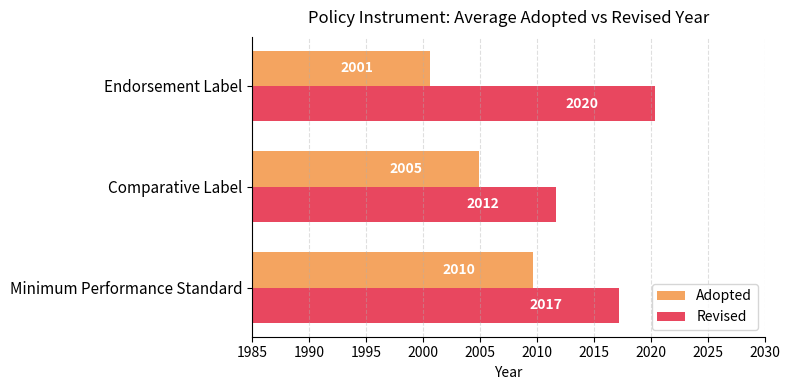

Read the Adopted value at Comparative Label.

2004.9